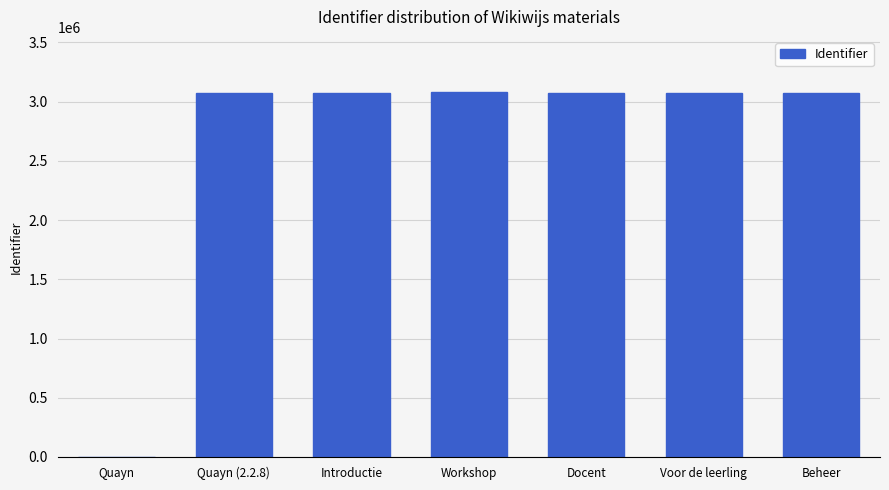

The value at Workshop is 3083953. True or false?

True